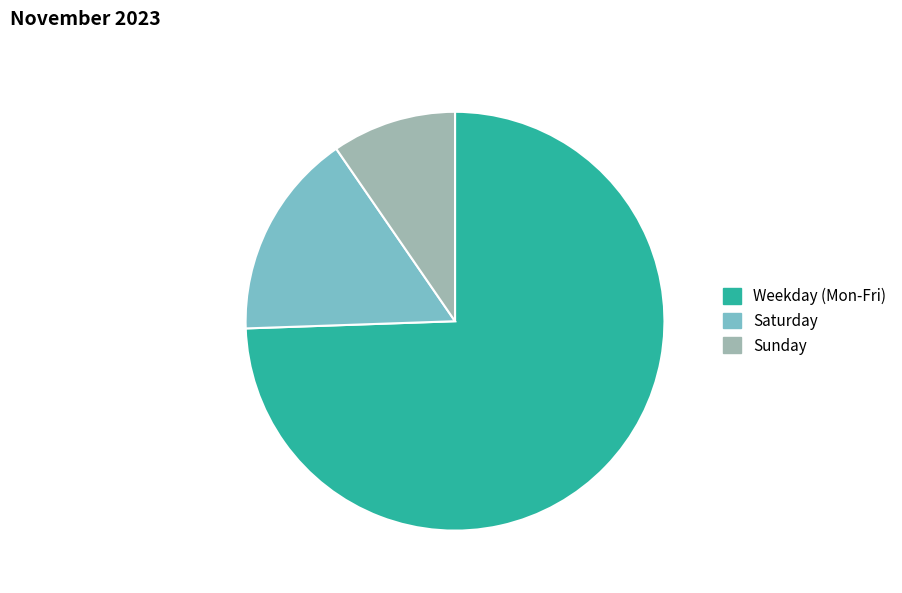

How many segments does this pie chart have?

3